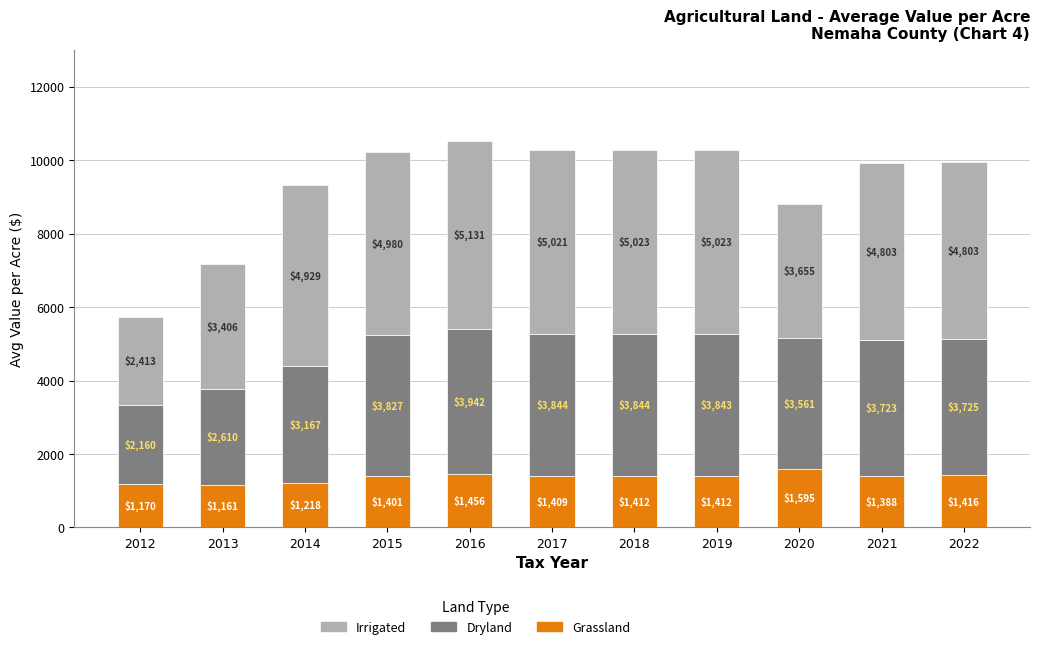

At which category is the sum across all series the highest?

2016